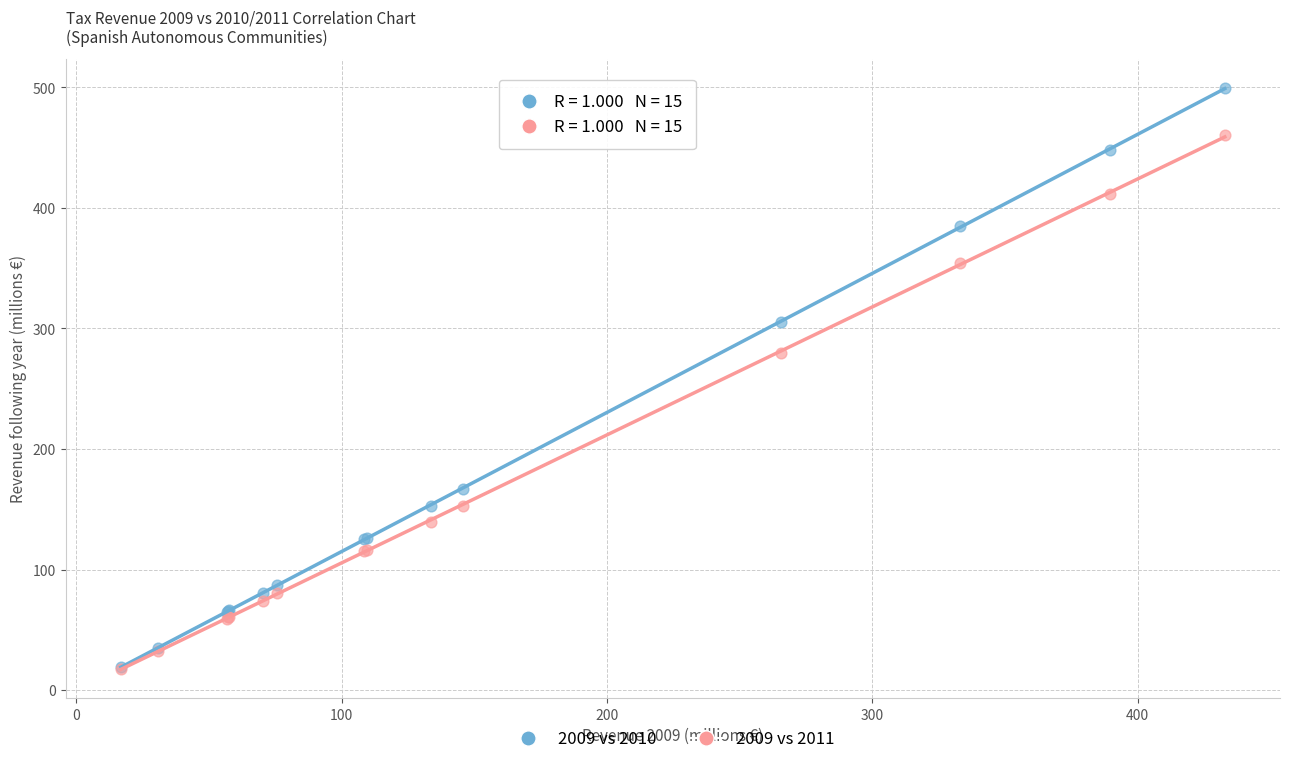

In the 2009 vs 2010 series, what Y value is closest to 259?

305.0